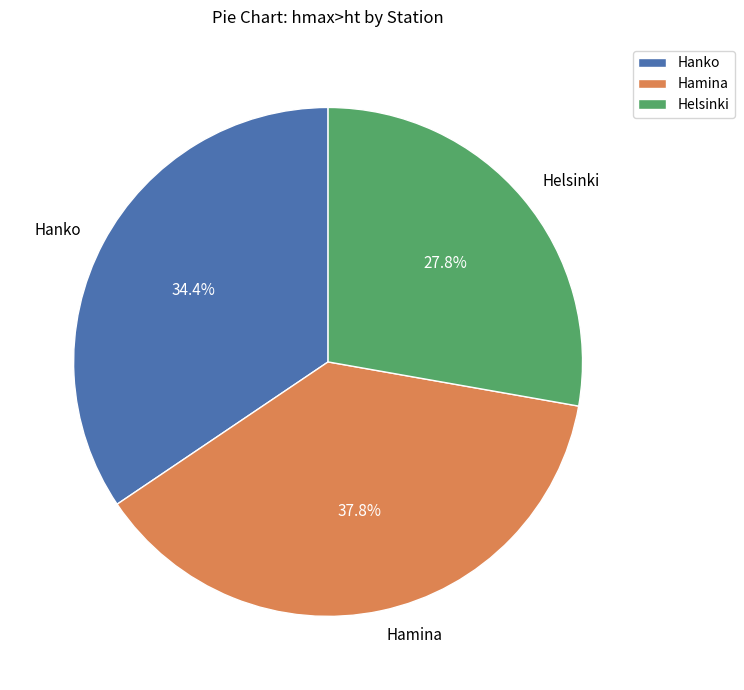

To the nearest percent, what portion does Hanko represent?

34%